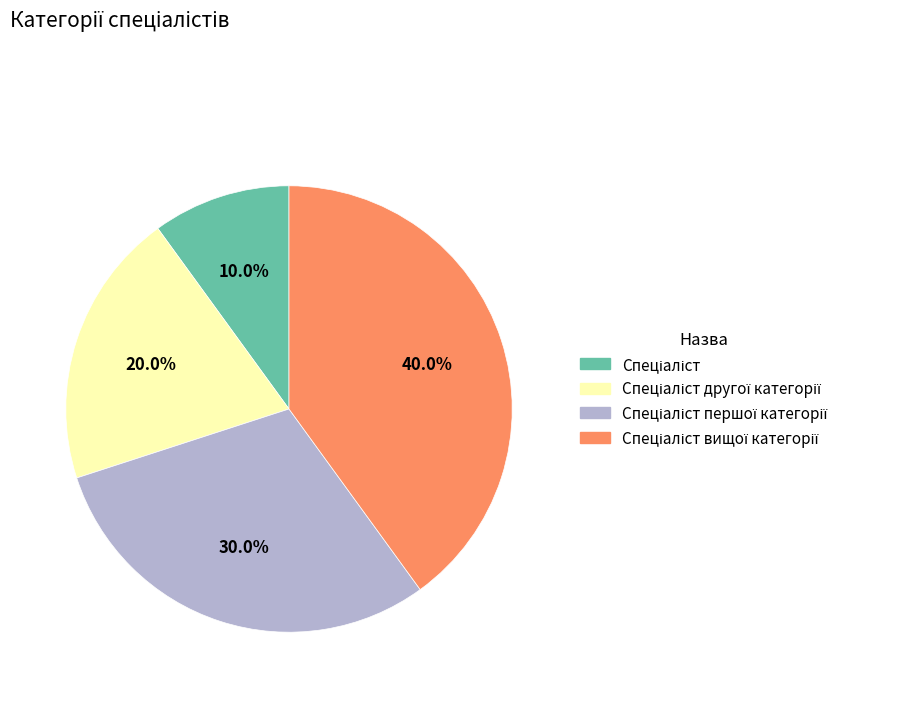

To the nearest percent, what is the difference between the largest and smallest slice percentages?

30%